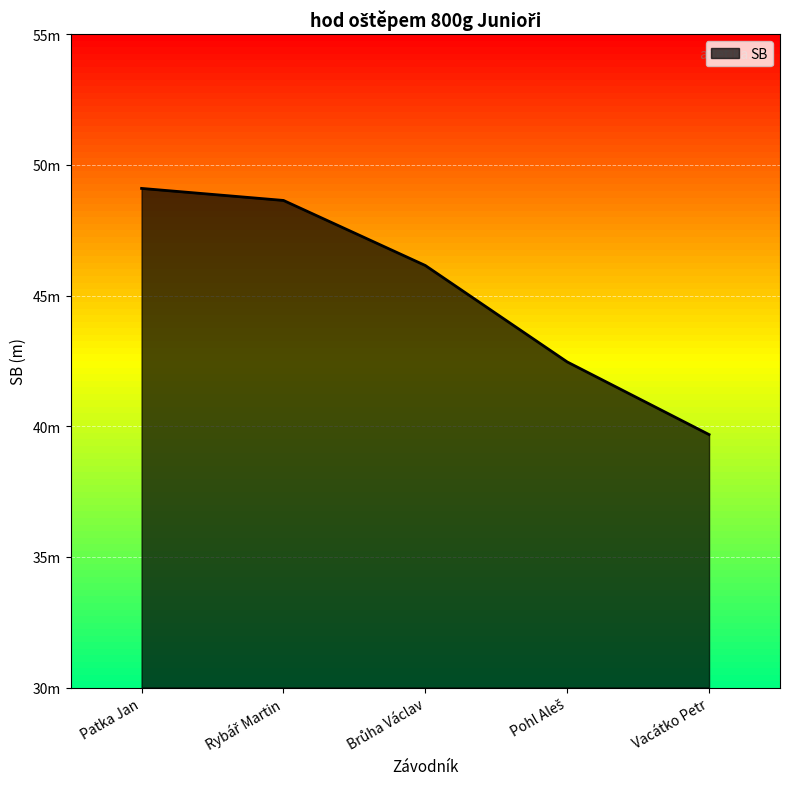

Does the chart display data point markers on the line(s)?

No